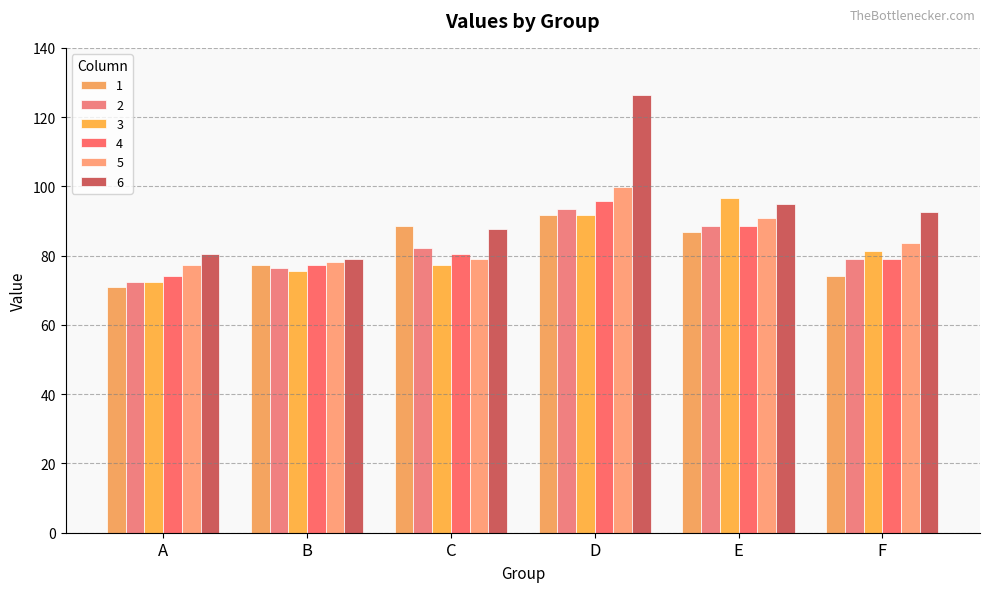

At how many categories does at least one series exceed 90?

3